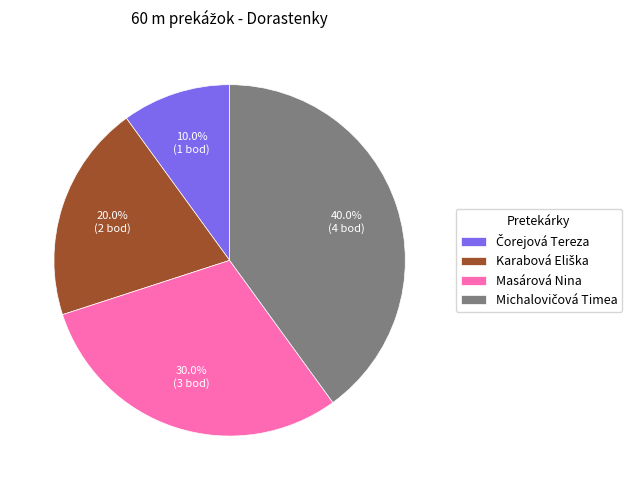

How many slices are in this pie chart?

4